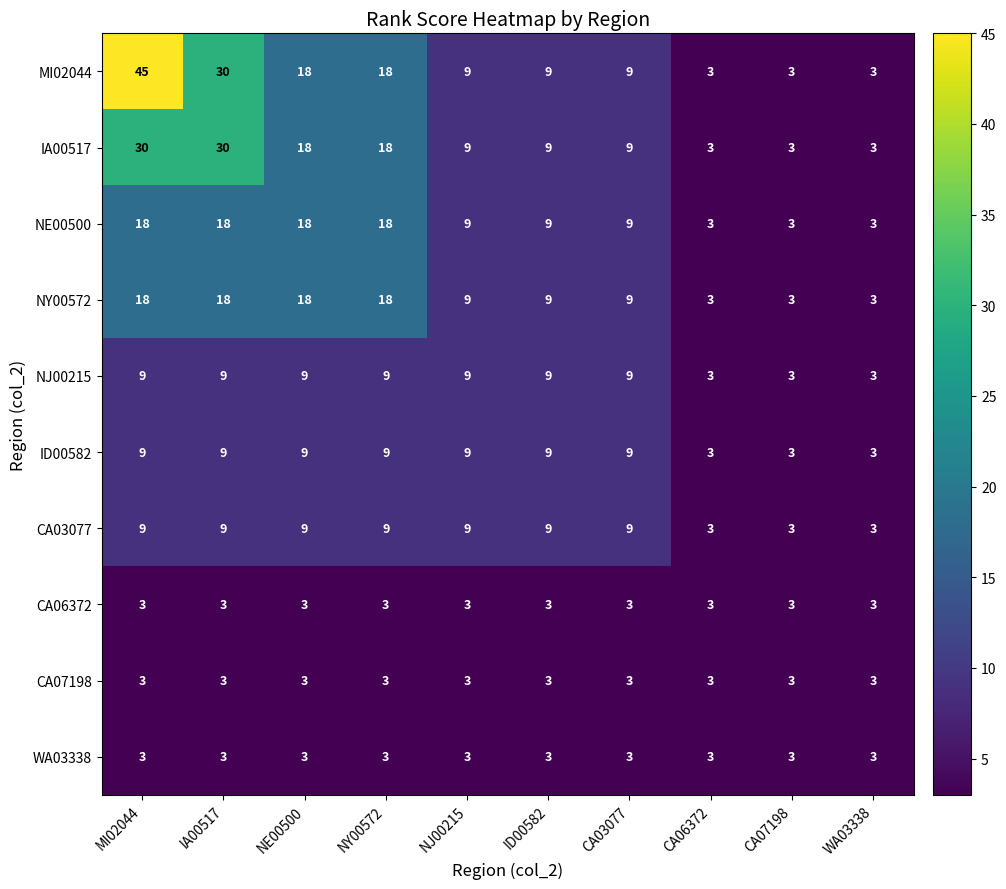

What is the difference between the highest and lowest values at ID00582?

6